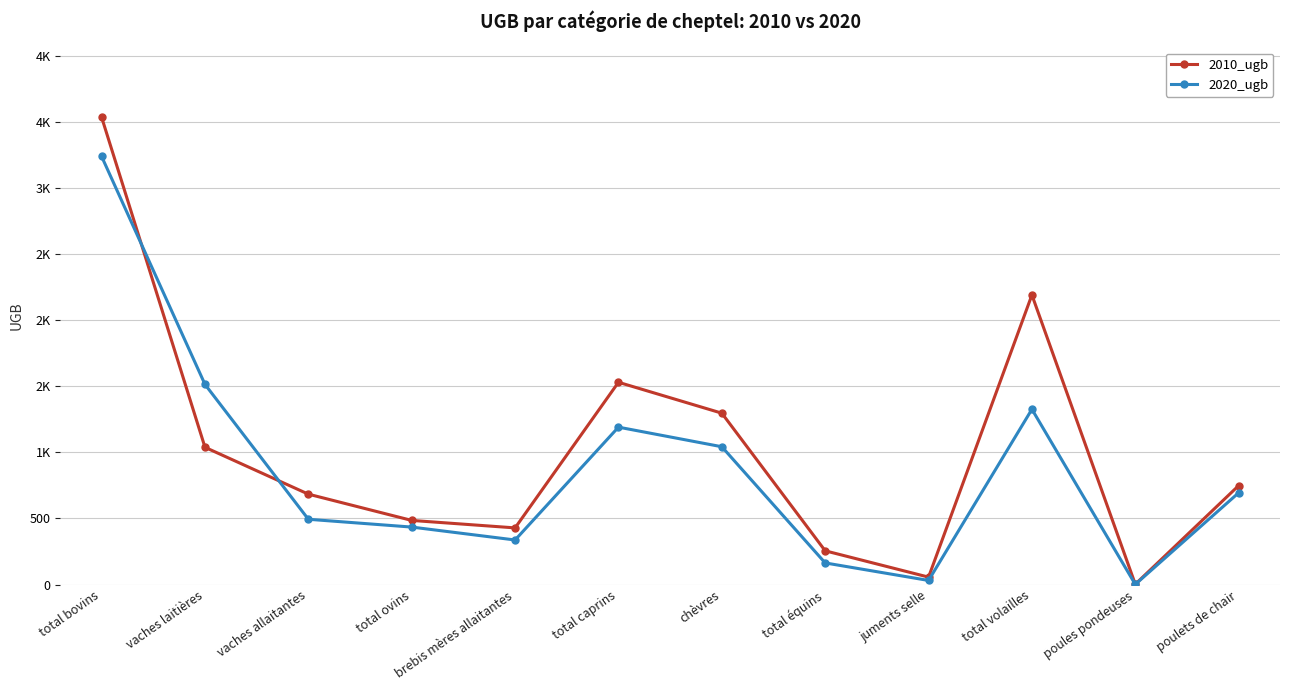

Which has a higher value, vaches laitières or total volailles?

total volailles